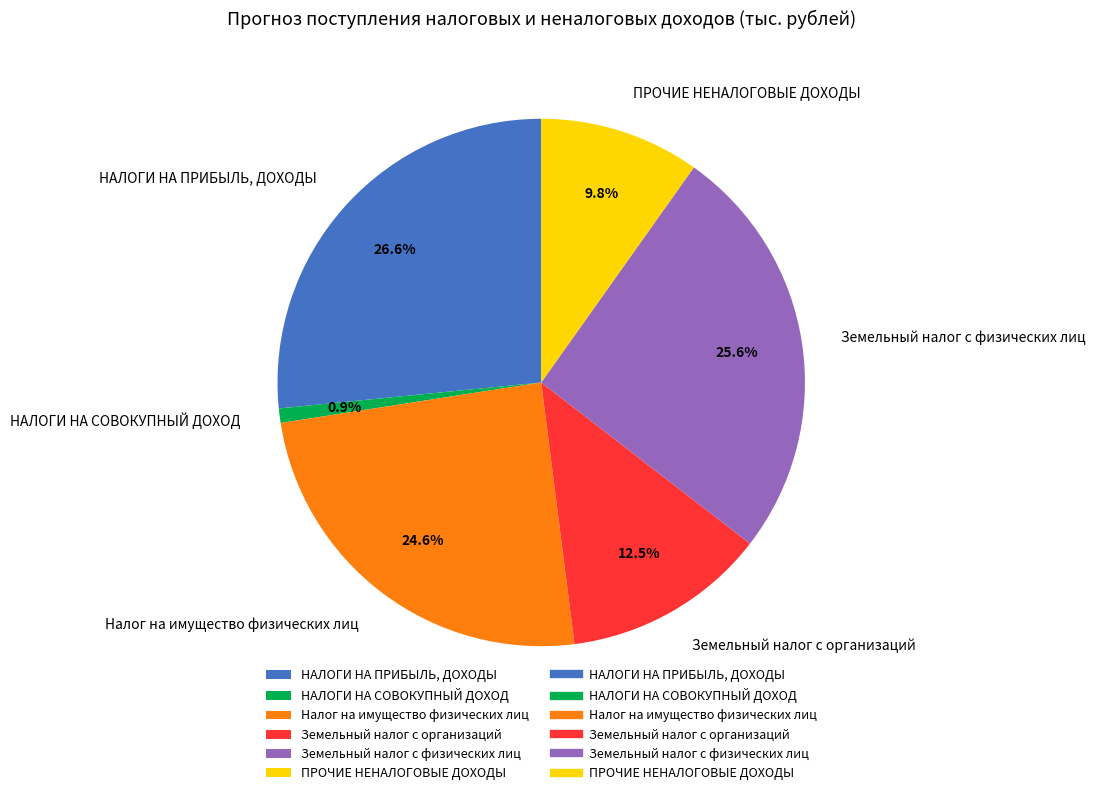

Is Земельный налог с физических лиц the majority of the pie?

No